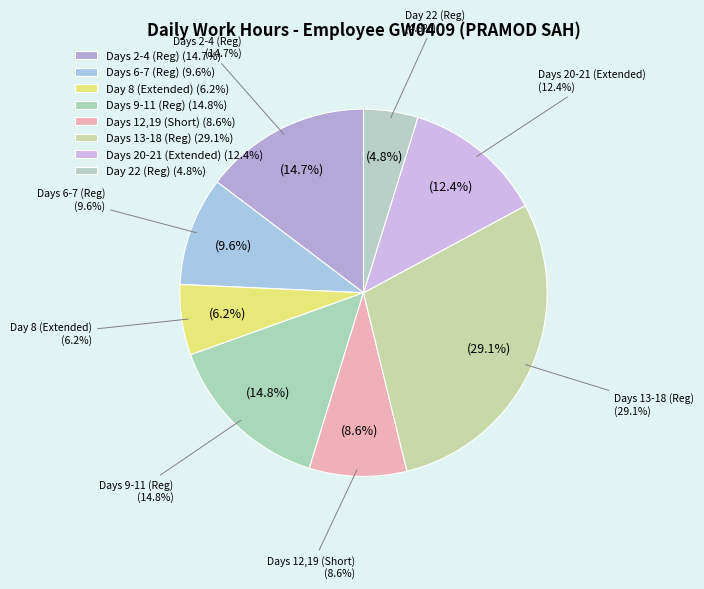

The Day 17 slice represents 1% of the pie. True or false?

False